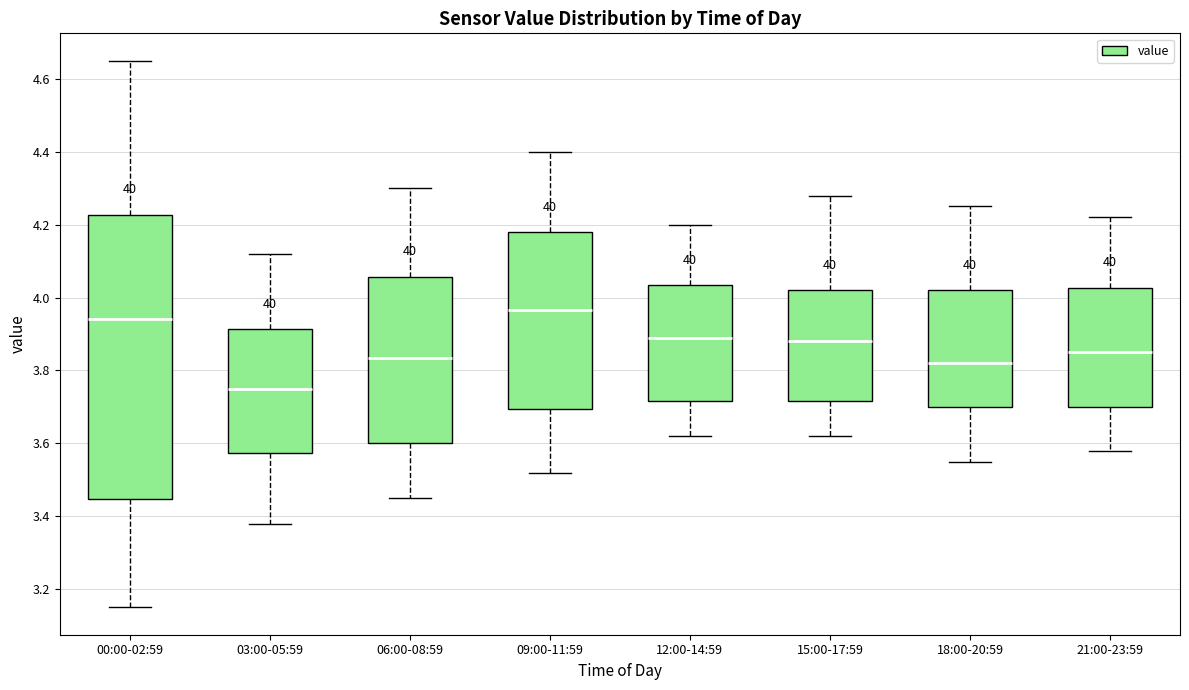

Which box's median line is the highest?

09:00-11:59